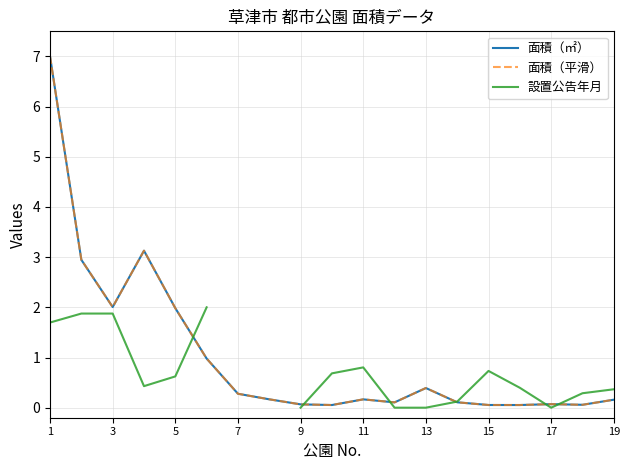

What are all the series names shown in the legend?

面積（㎡）, 面積（平滑）, 設置公告年月